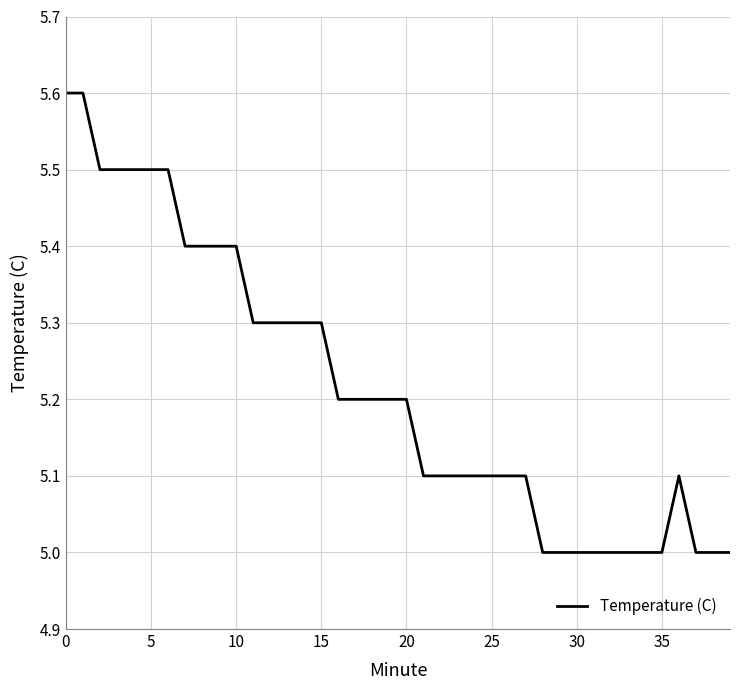

What is the smallest value displayed?

5.0